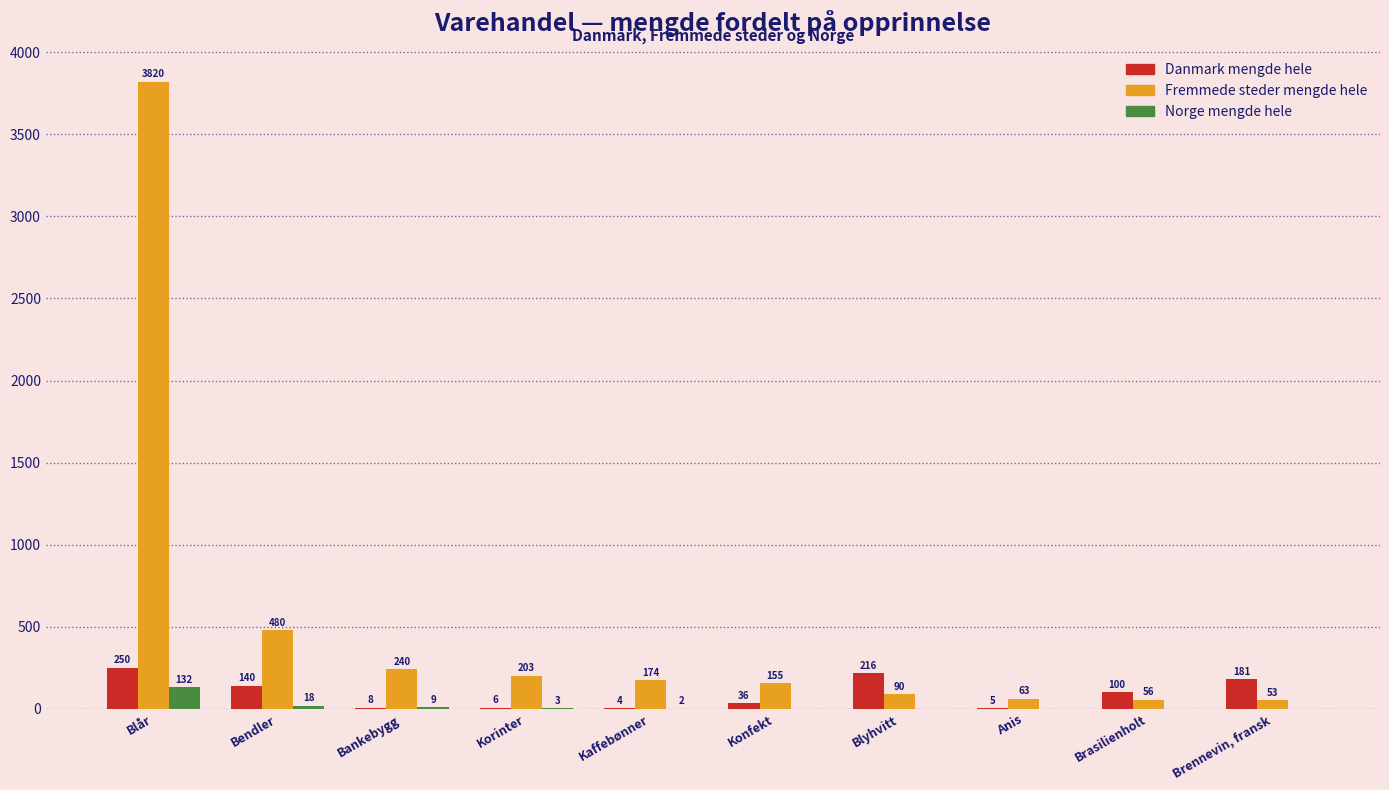

What is the sum of the Fremmede steder mengde hele values at Kaffebønner and Blår?

3994